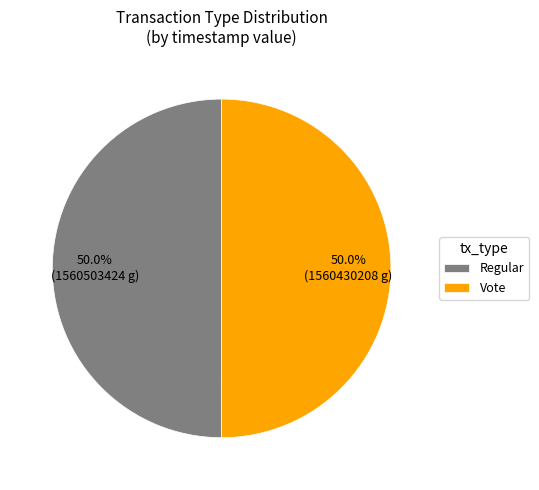

What portion of the pie excludes Vote?

50.0%